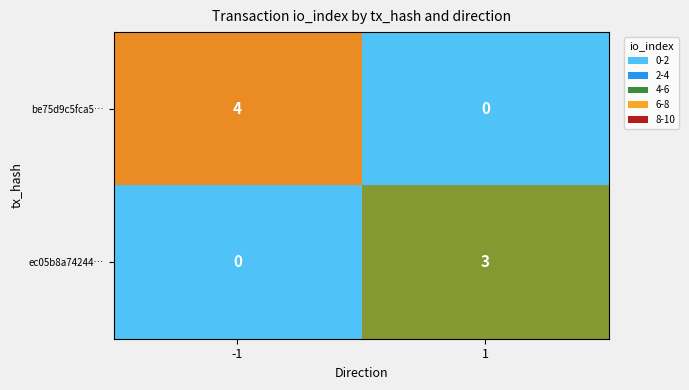

What is the total value across all series at -1?

4